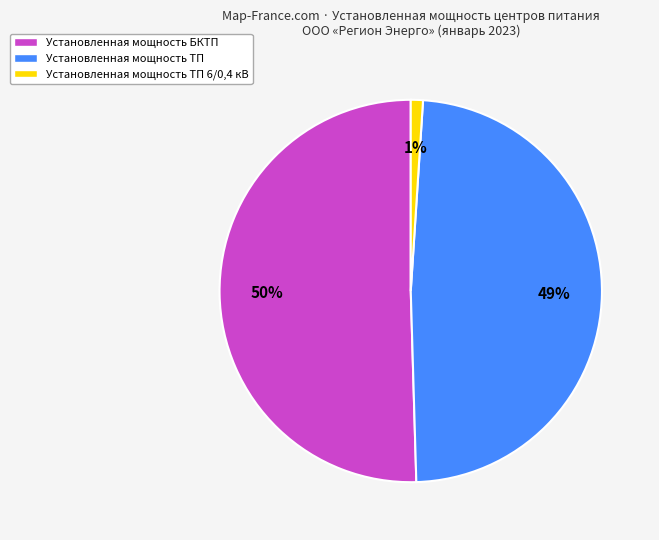

What is the largest slice in the pie chart?

Установленная мощность БКТП